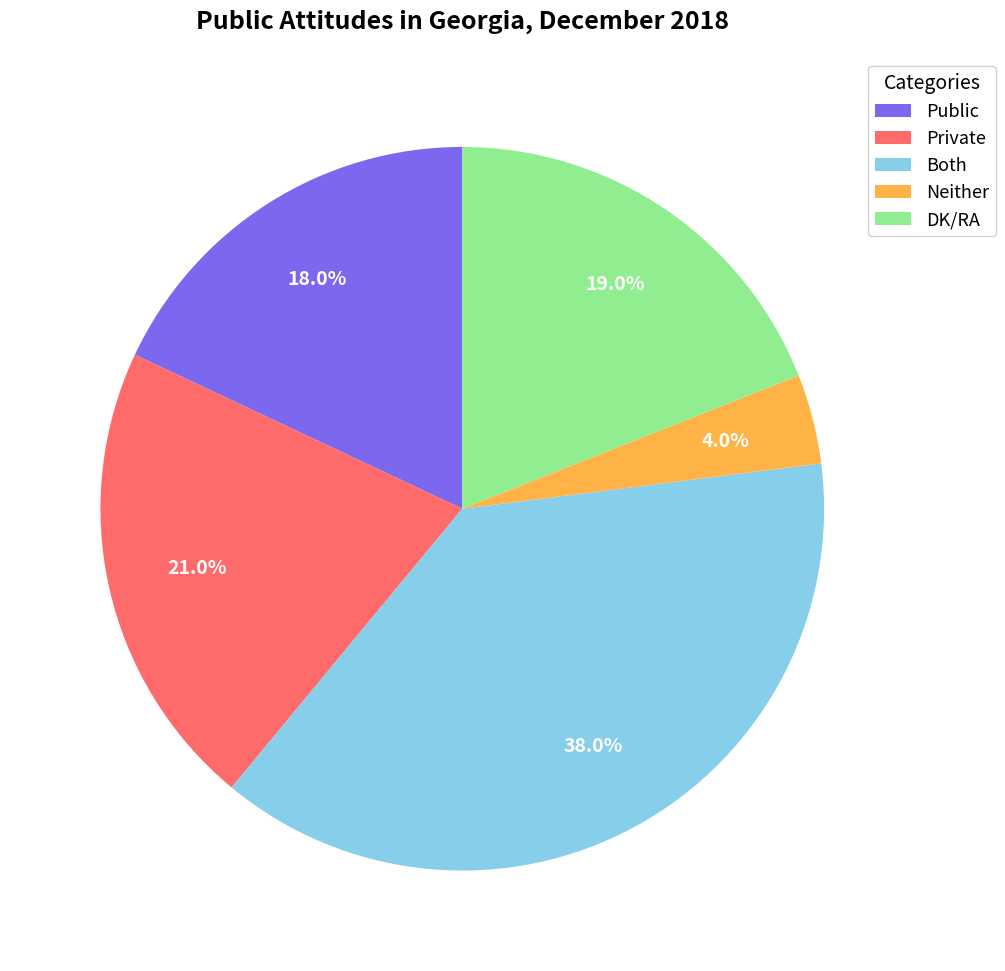

How many segments does this pie chart have?

5